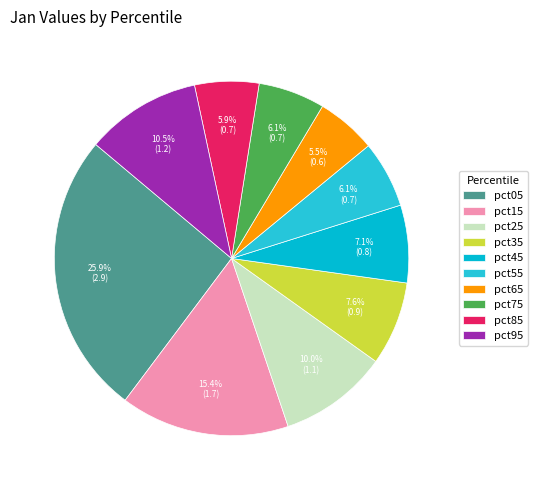

How much of the chart is everything except pct55?

93.9%